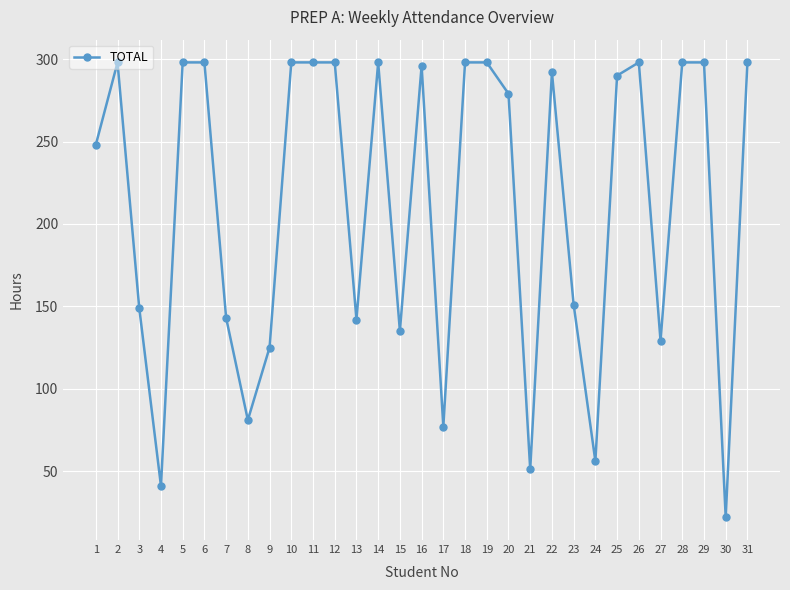

The value at 29 is 181. True or false?

False